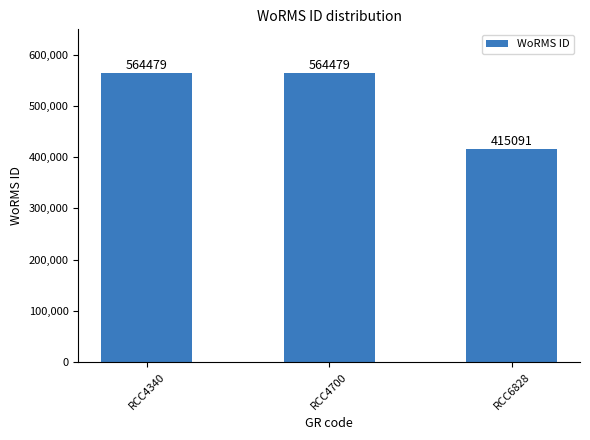

What is the smallest value displayed?

415091